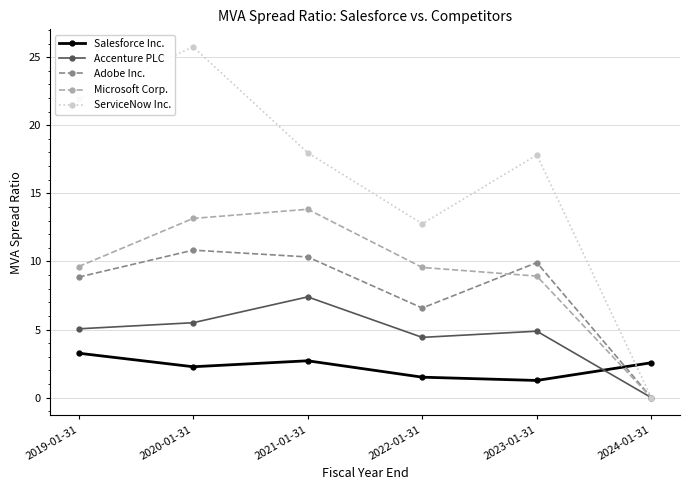

What is the spread (max minus min) of values at 2020-01-31?

23.5